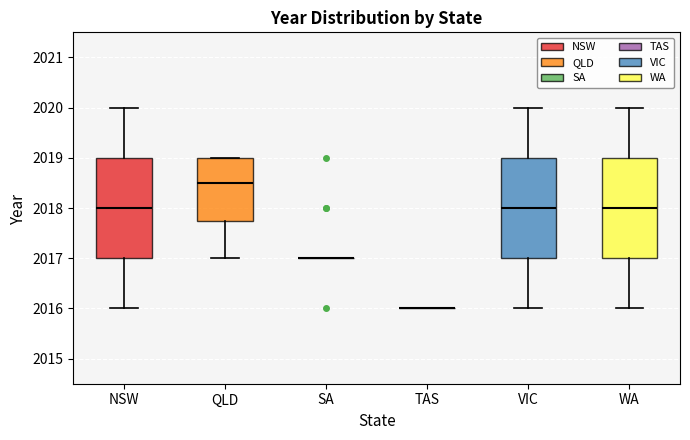

Where is the upper edge of the box for QLD on the y-axis? The values are not printed on the chart, so give them approximately, as read against the axis.

2019.0